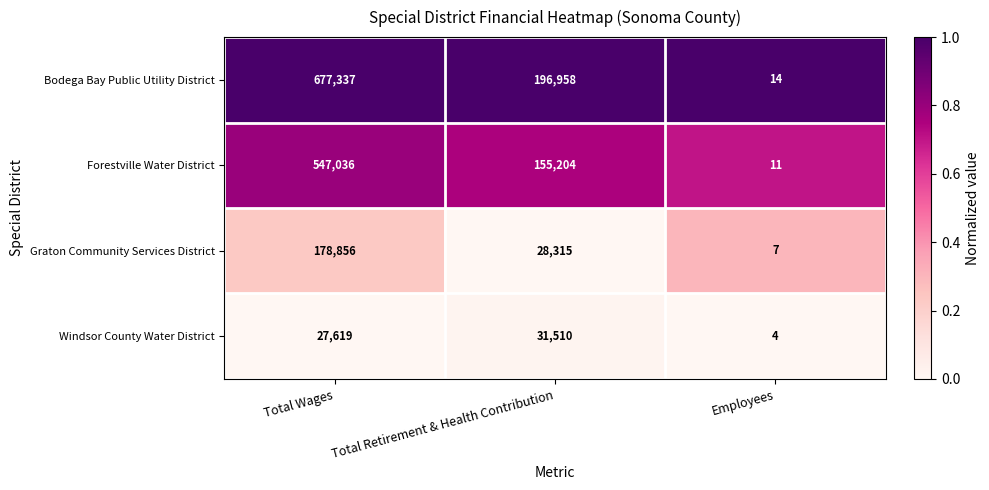

Between Total Retirement & Health Contribution and Employees, which series saw the biggest shift?

Bodega Bay Public Utility District